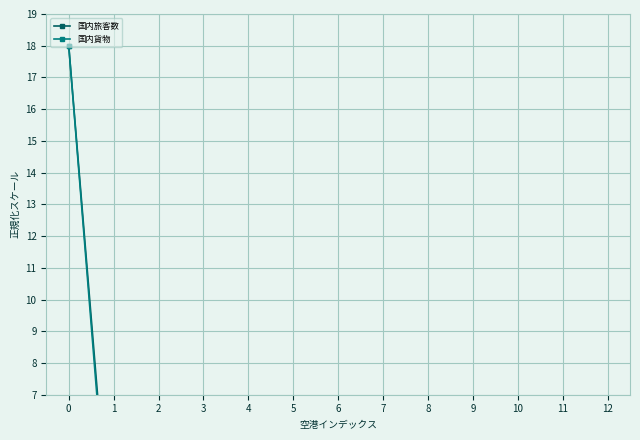

Reading left to right, list all the values displayed in this chart.

国内旅客数: 0=18.0	1=0.9	2=0.1	3=0.6	4=0.5	5=1.3	6=0.0	7=0.0	8=0.1	9=0.0	10=0.8	11=0.3	12=3.1
国内貨物: 0=18.0	1=0.4	2=0.0	3=0.2	4=0.4	5=0.5	6=0.0	7=0.0	8=0.0	9=0.0	10=0.1	11=0.0	12=0.2